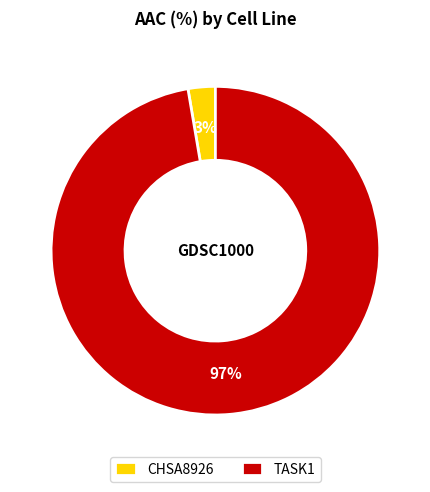

To the nearest percent, what percentage of the pie is CHSA8926?

3%